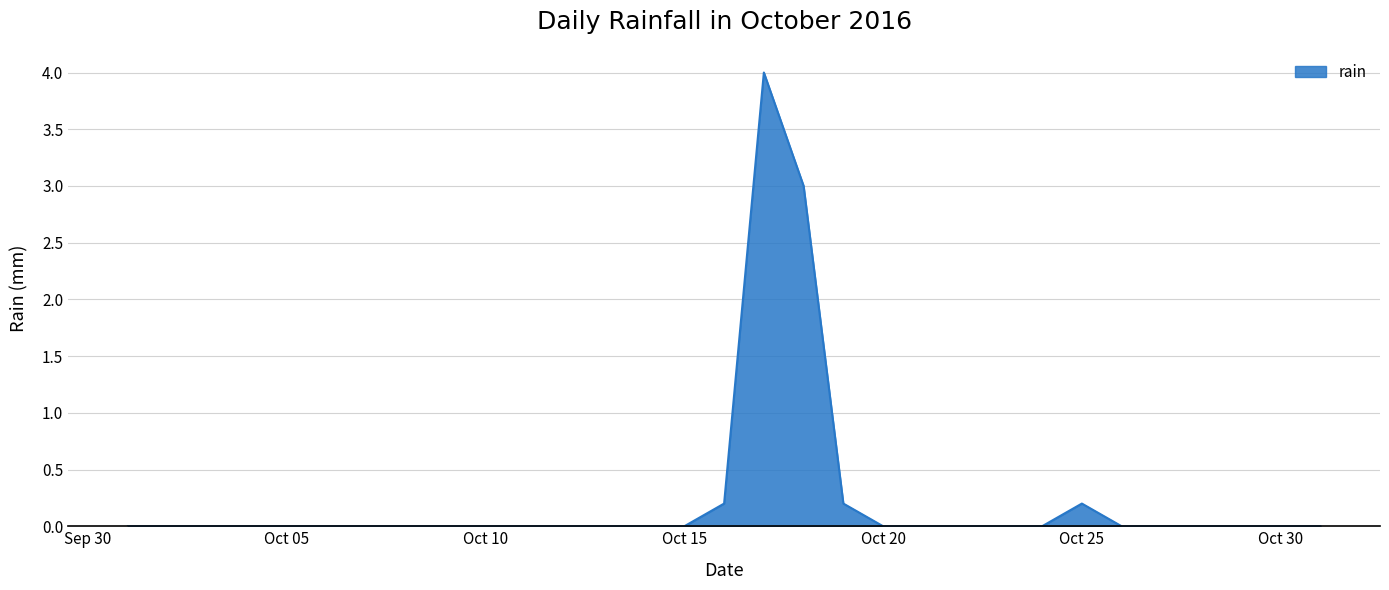

What is the maximum value shown in the chart?

4.0